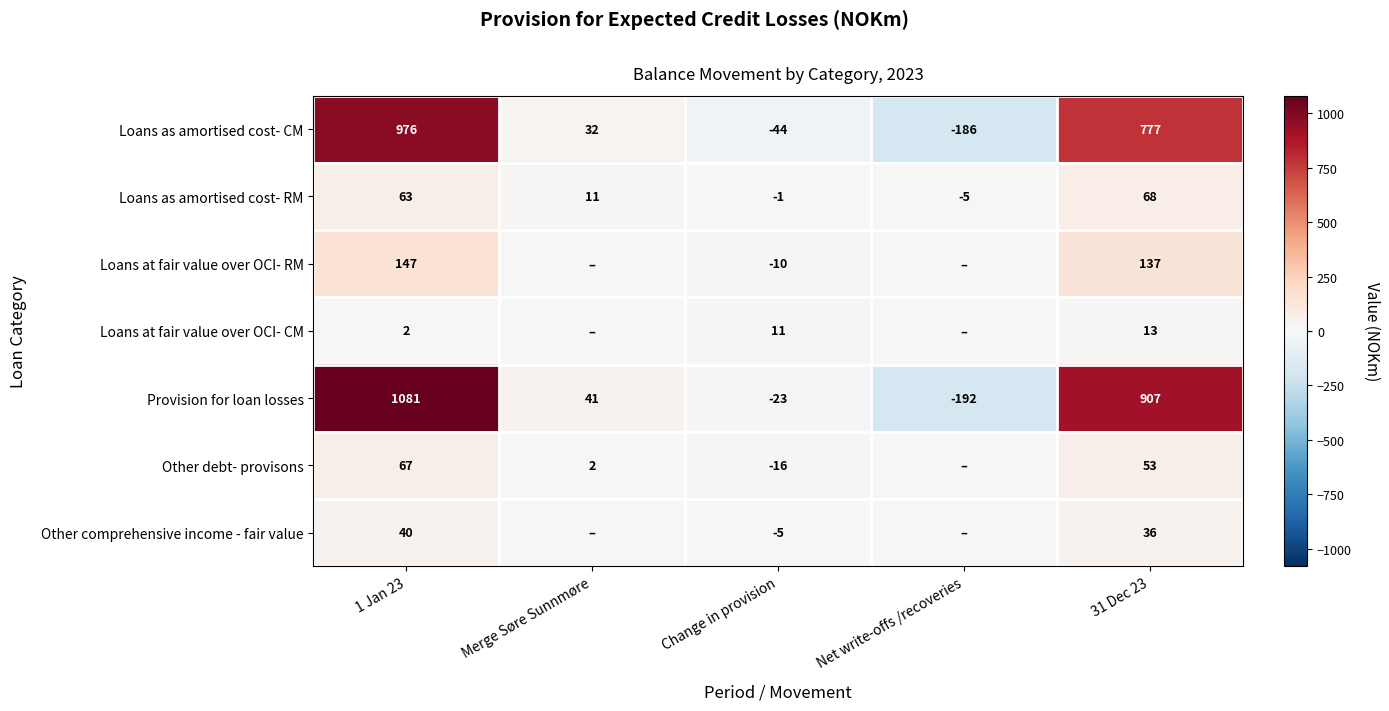

The Loans at fair value over OCI- CM series shows 11 at Change in provision. True or false?

True